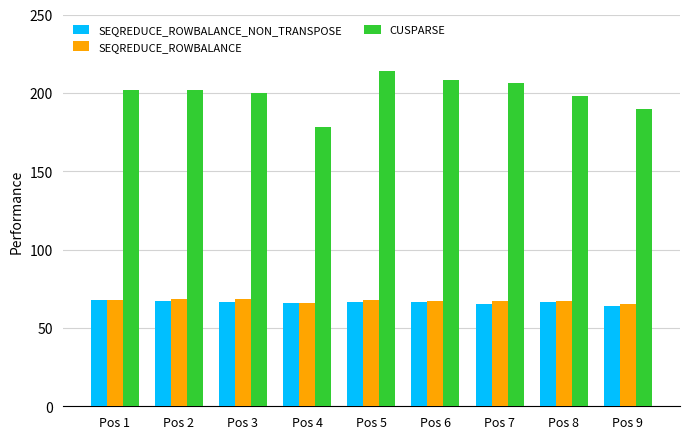

What is the value of the SEQREDUCE_ROWBALANCE_NON_TRANSPOSE bar at the 4th from the left?

66.0